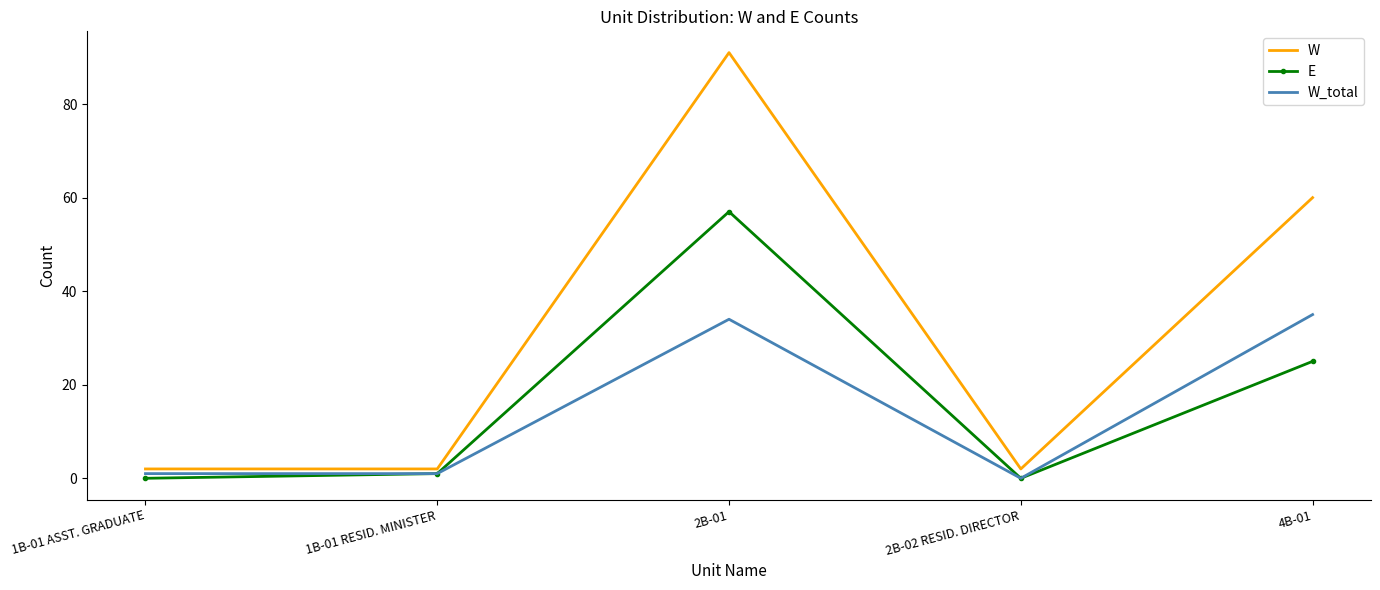

The value of E at 1B-01 ASST. GRADUATE is 0. True or false?

True